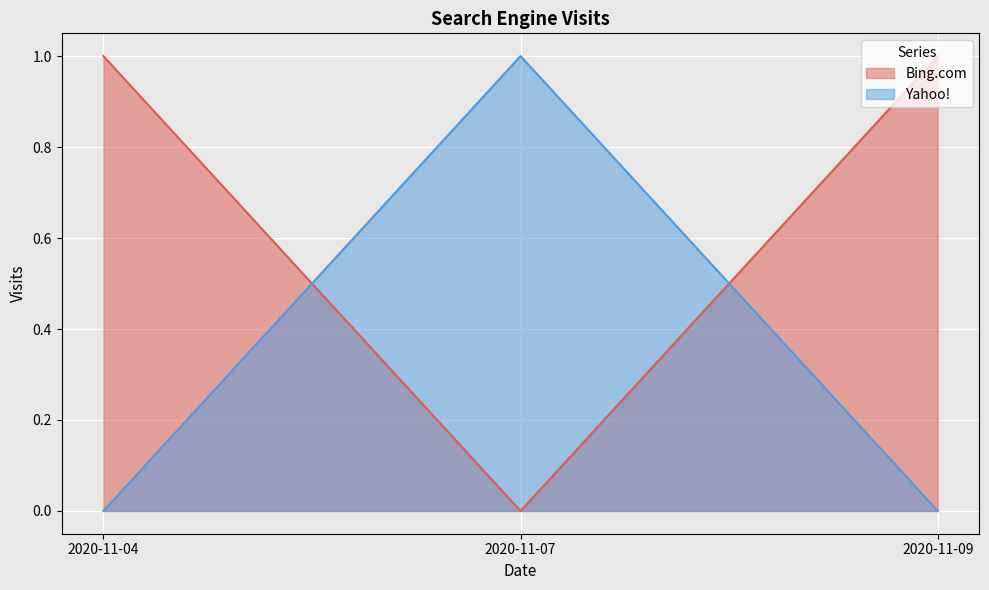

The value of Yahoo! at 2020-11-04 is 0. True or false?

True